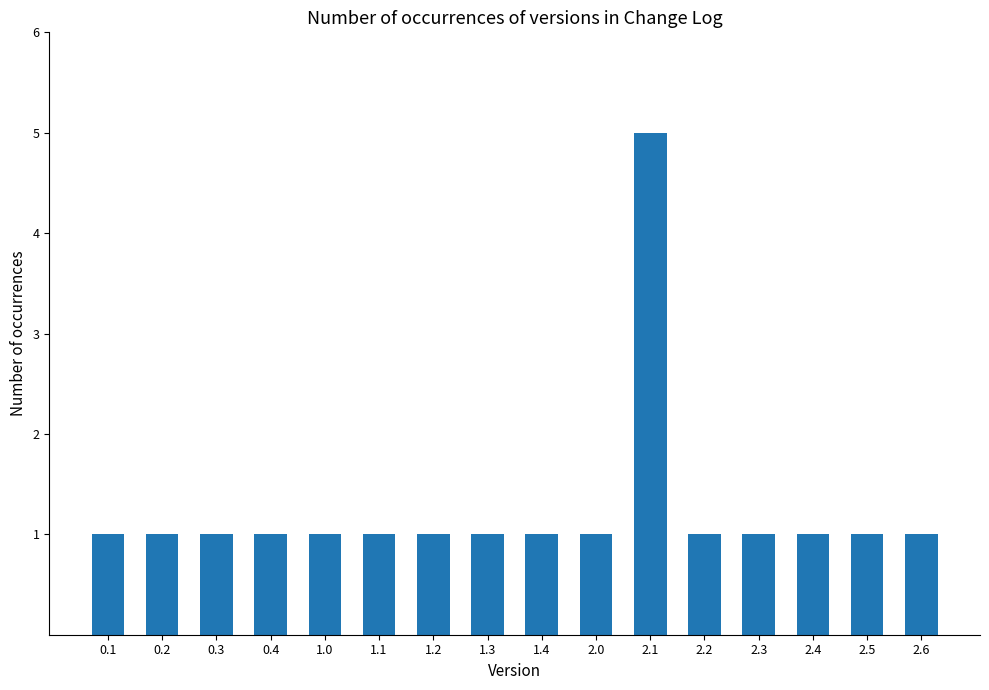

What is the greatest value displayed?

5